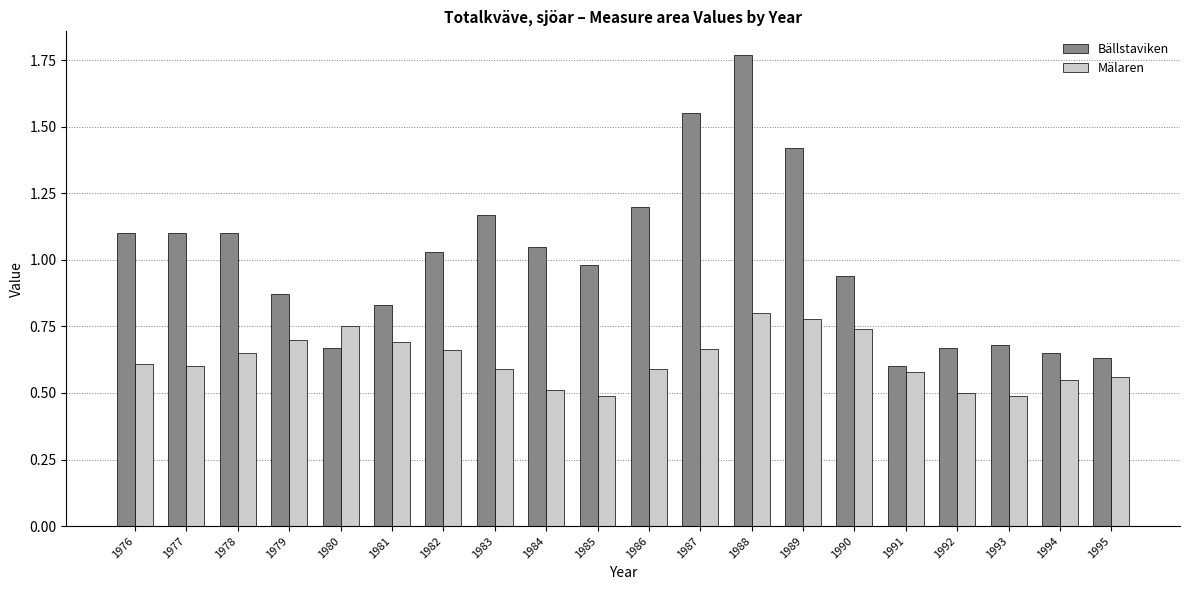

At which label does Bällstaviken reach its minimum?

1991